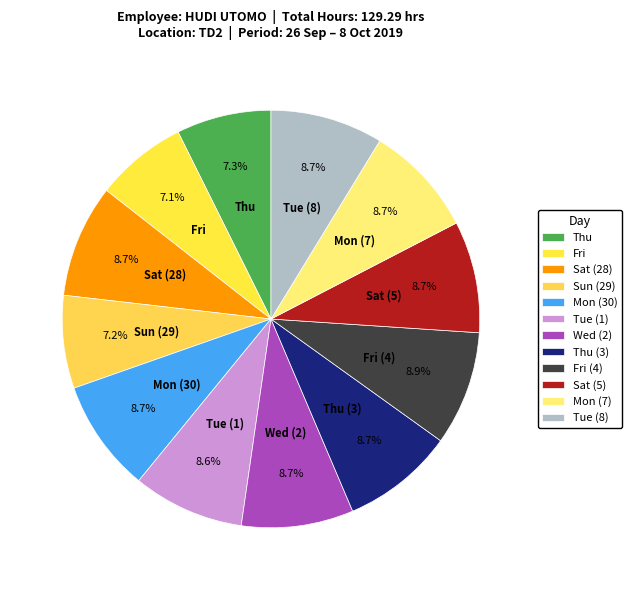

What is the total percentage of Fri (4) and Thu?

16.2%